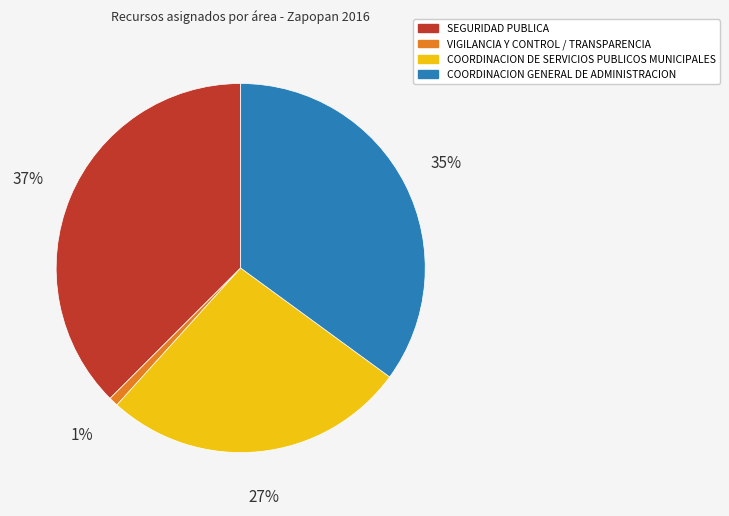

Which has a higher value, COORDINACION GENERAL DE ADMINISTRACION or VIGILANCIA Y CONTROL / TRANSPARENCIA?

COORDINACION GENERAL DE ADMINISTRACION